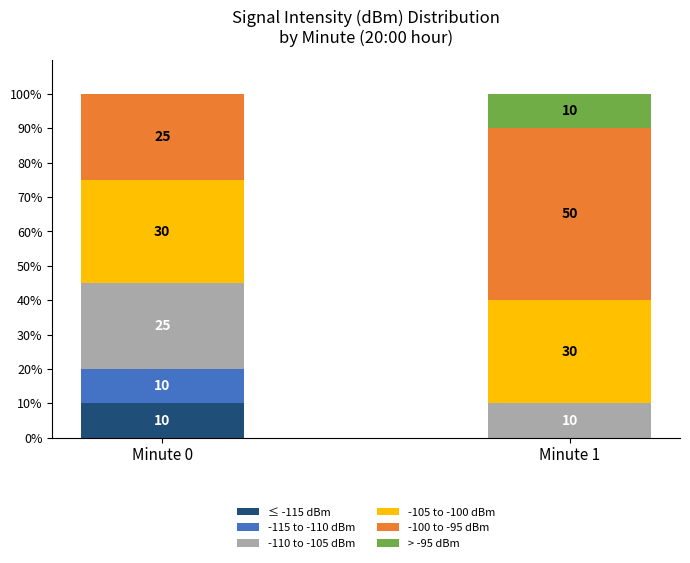

Does the chart contain stacked bars?

Yes